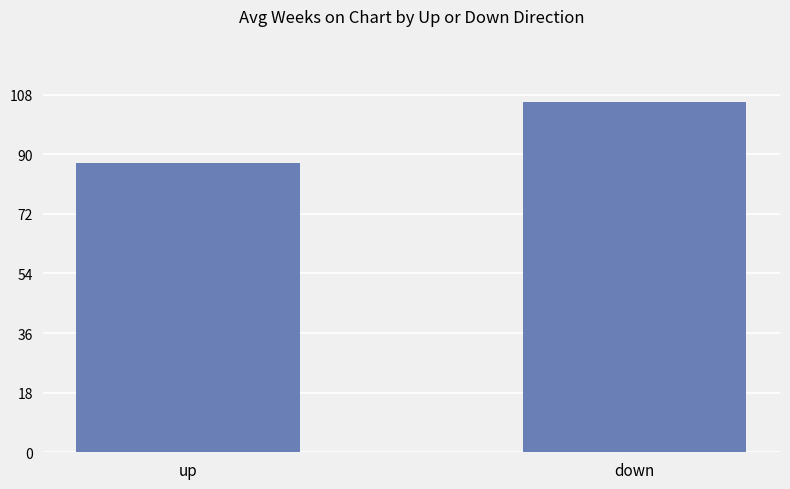

Reading left to right, transcribe all the data shown in this chart.

up=87.3	down=105.7